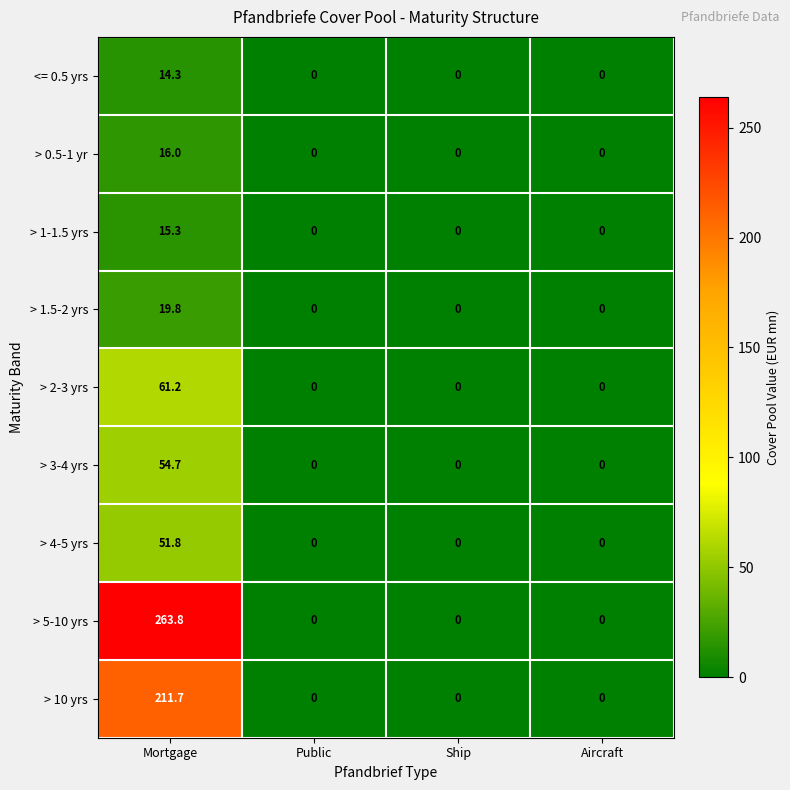

What is the difference between the highest and lowest values at Mortgage?

249.5